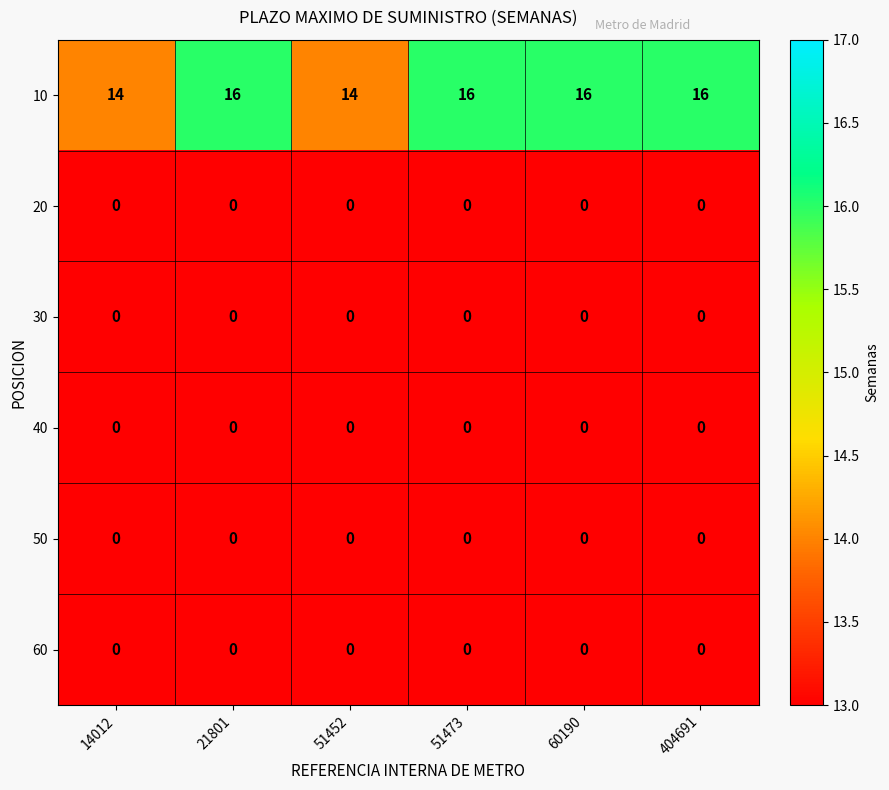

What is the difference between the highest and lowest values at 51473?

16